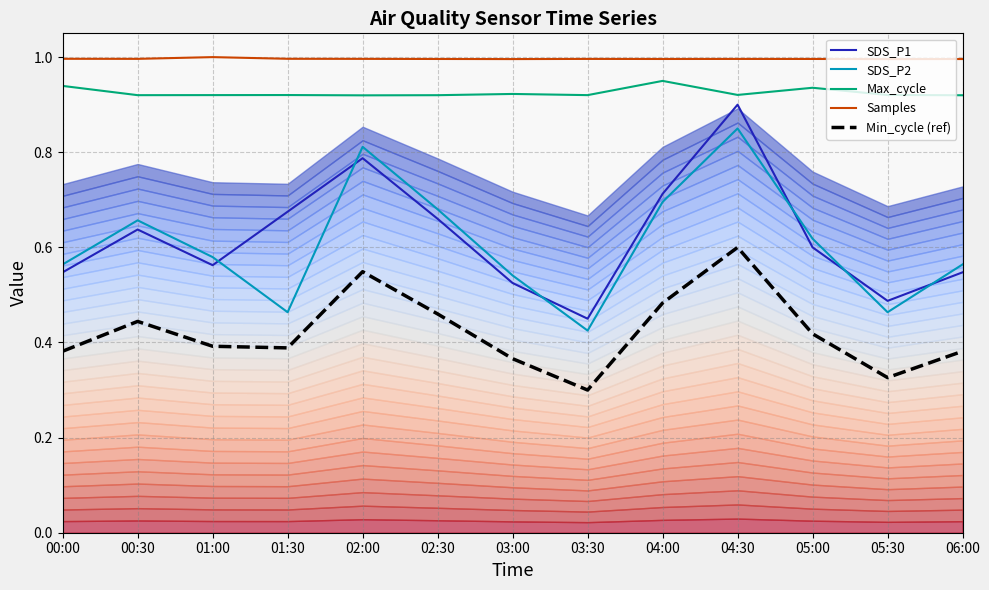

In Min_cycle (ref), how many points are higher than both neighbors (excluding endpoints)?

3